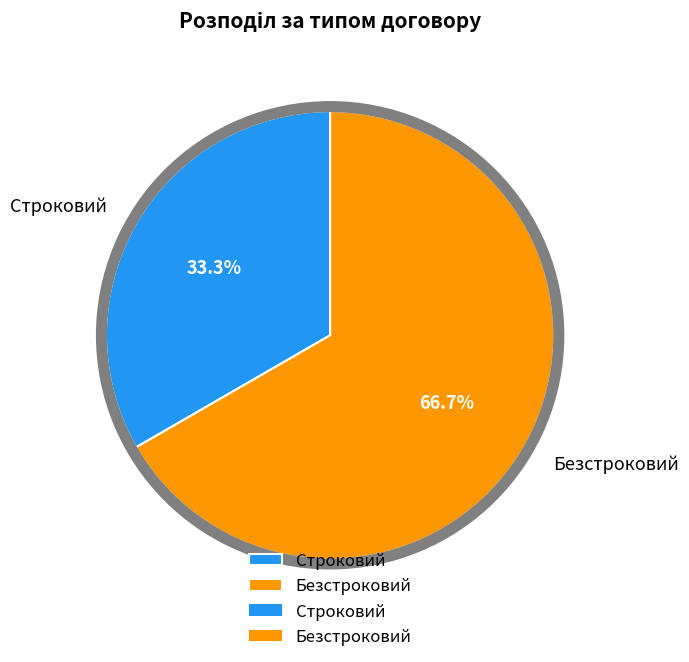

What percentage is the Безстроковий slice, to the nearest percent?

67%